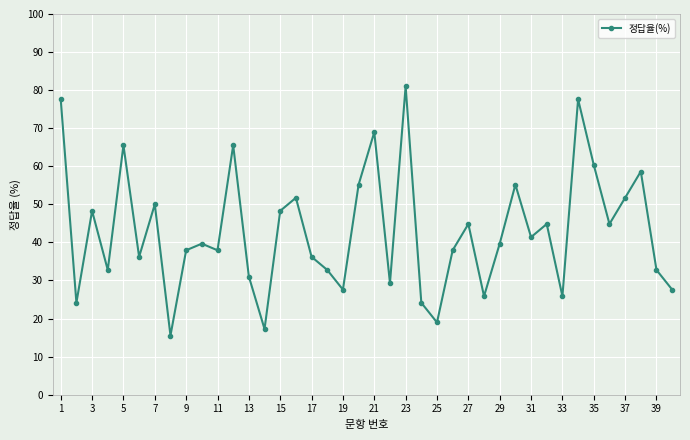

How many data points are less than 39?

19